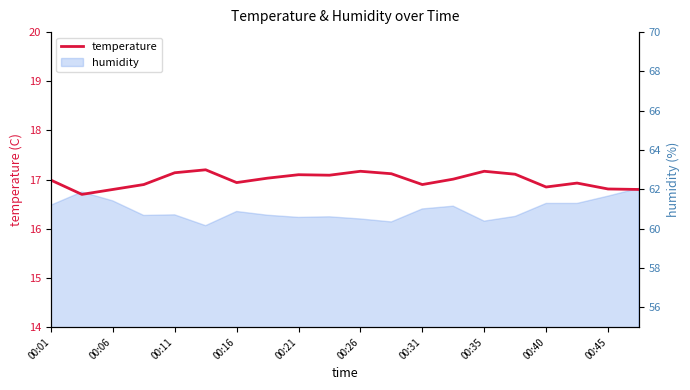

Reading left to right, transcribe all the data shown in this chart.

17.0	16.7	16.8	16.9	17.1	17.2	16.9	17.0	17.1	17.1	17.2	17.1	16.9	17.0	17.2	17.1	16.9	16.9	16.8	16.8